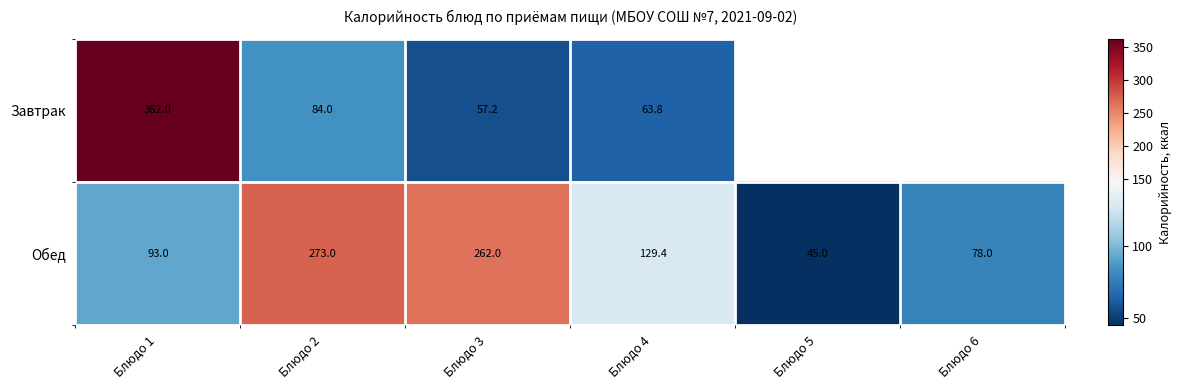

Is the value of Завтрак at Блюдо 2 greater than the value of Обед at Блюдо 5?

Yes